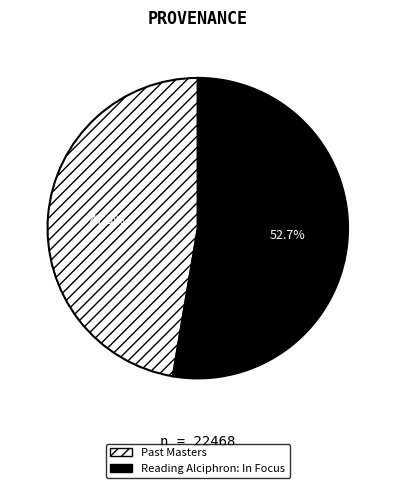

What is the majority slice?

Reading Alciphron: In Focus